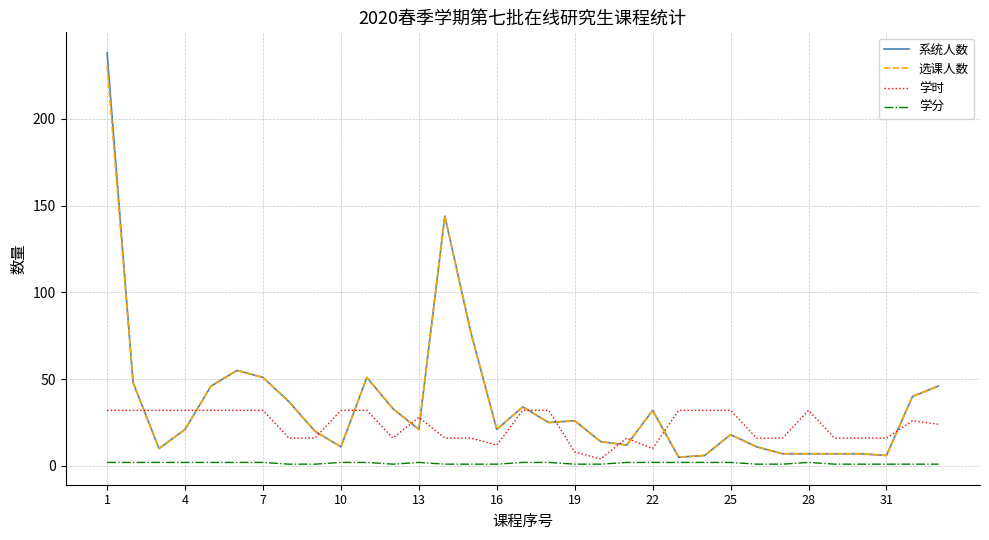

What is the highest value of the 选课人数 series?

231